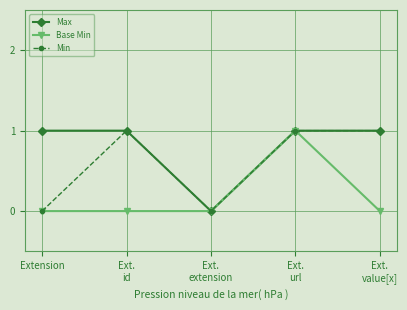

Where is the first local minimum for Min?

Ext.
extension